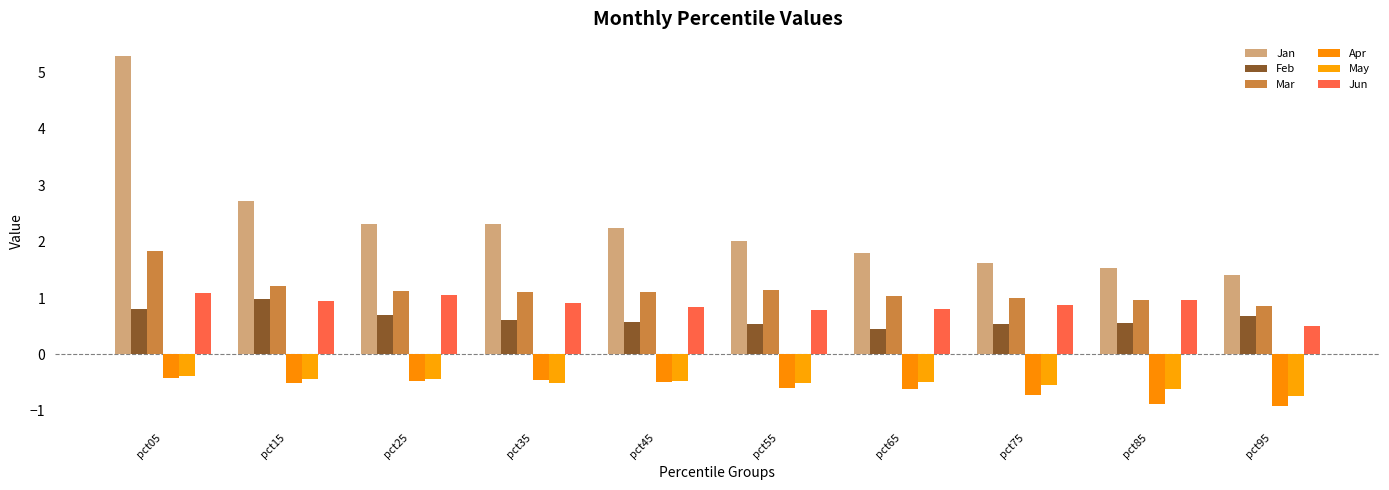

What is the average value of the Apr series?

-0.6